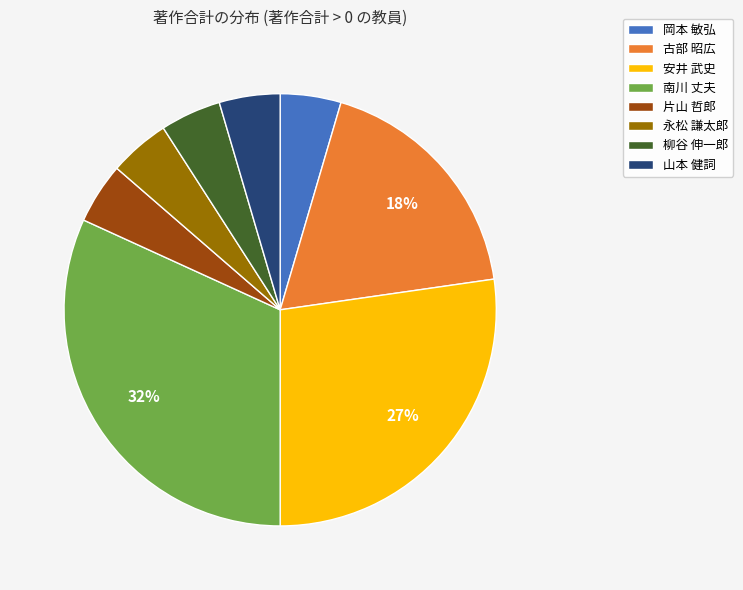

Do 安井 武史 and 岡本 敏弘 together represent more than half of the pie?

No